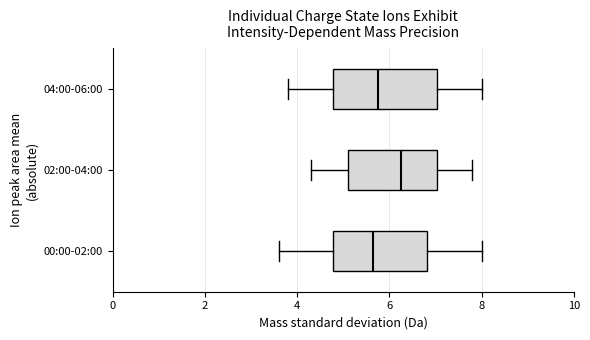

Reading bottom to top, read every box against the x-axis: the position of its median line, the range the box covers, and the ends of its whiskers. The values are not printed on the chart, so give them approximately, as read against the axis.

00:00-02:00: median 5.6, box 4.8 to 6.8, whiskers 3.6 to 8.0
02:00-04:00: median 6.2, box 5.2 to 7.0, whiskers 4.4 to 7.8
04:00-06:00: median 5.8, box 4.8 to 7.0, whiskers 3.8 to 8.0